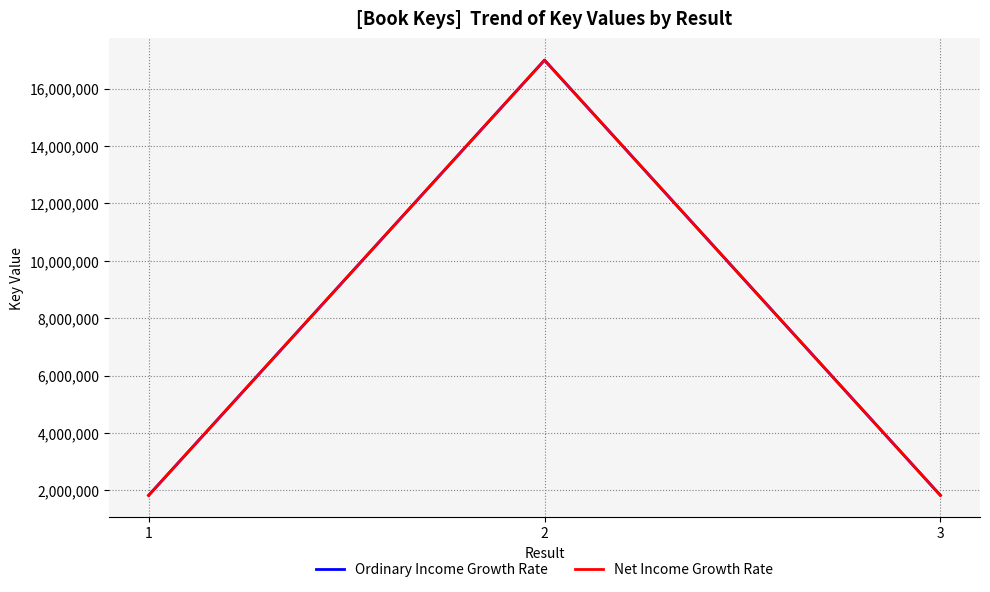

What is the approximate value of Ordinary Income Growth Rate at 1?

1823215